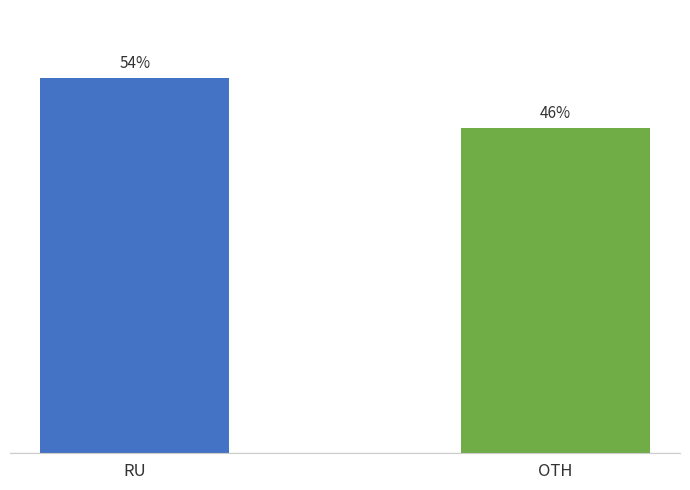

How many bars are there in total?

2